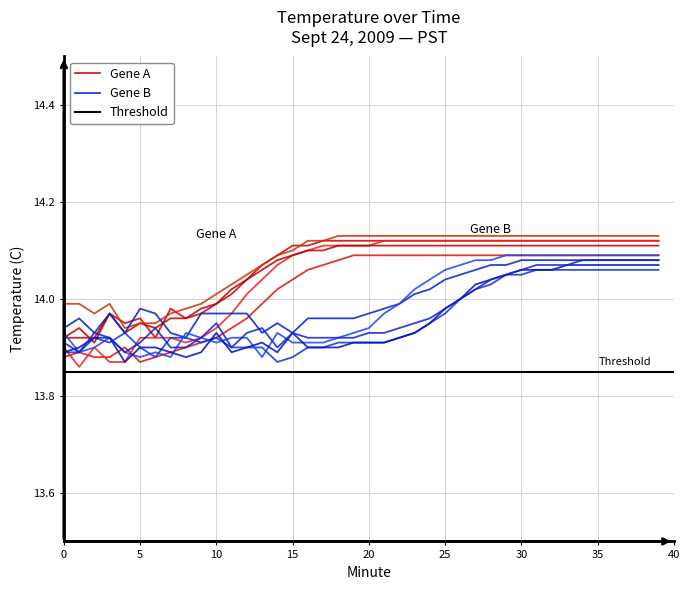

Is it true that Gene A equals 4.1 at 5?

False